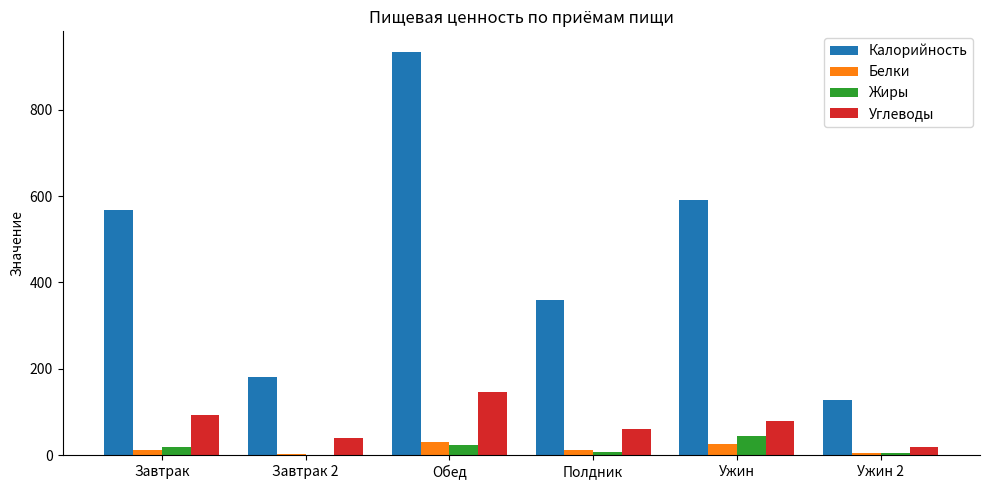

Is the value of Углеводы at Завтрак 2 greater than the value of Жиры at Завтрак?

Yes